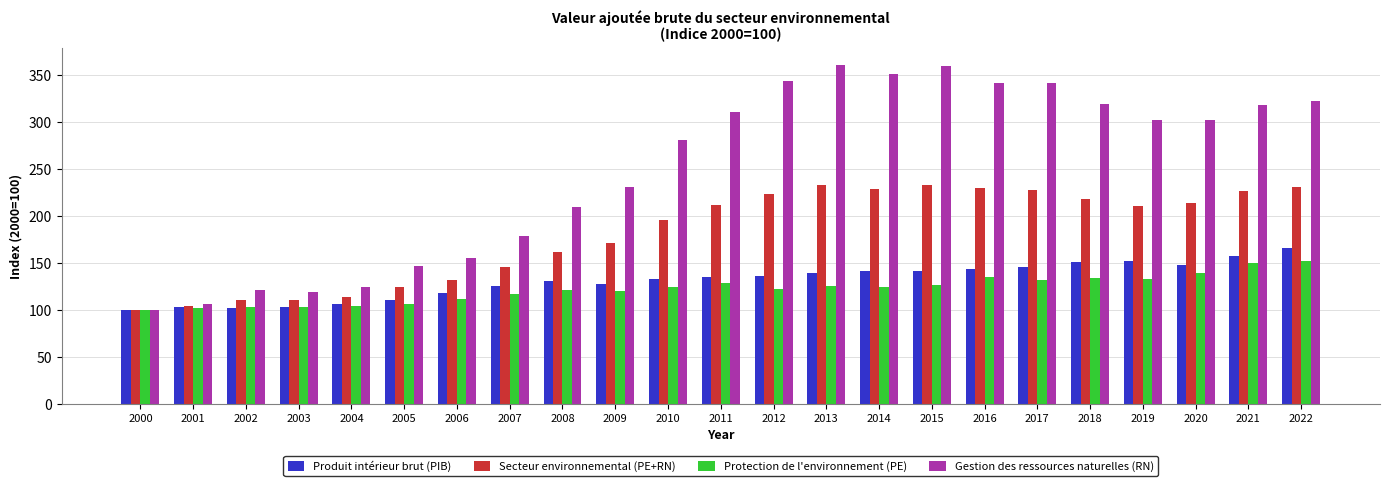

What is the sum of all Gestion des ressources naturelles (RN) values?

5746.4